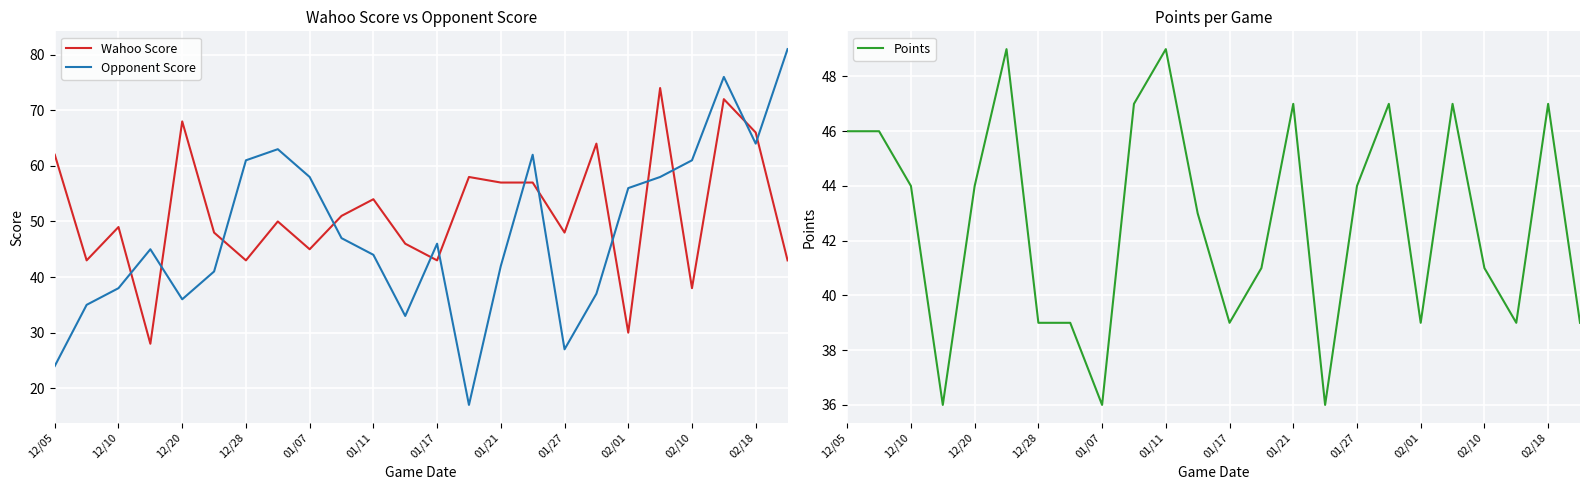

What is the minimum value for Opponent Score?

17